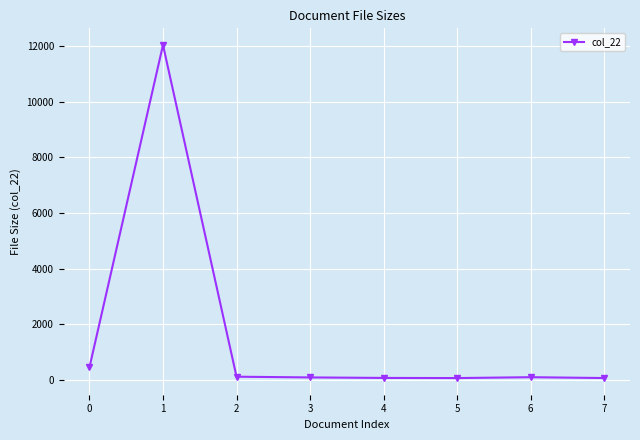

What is the greatest value displayed?

12036